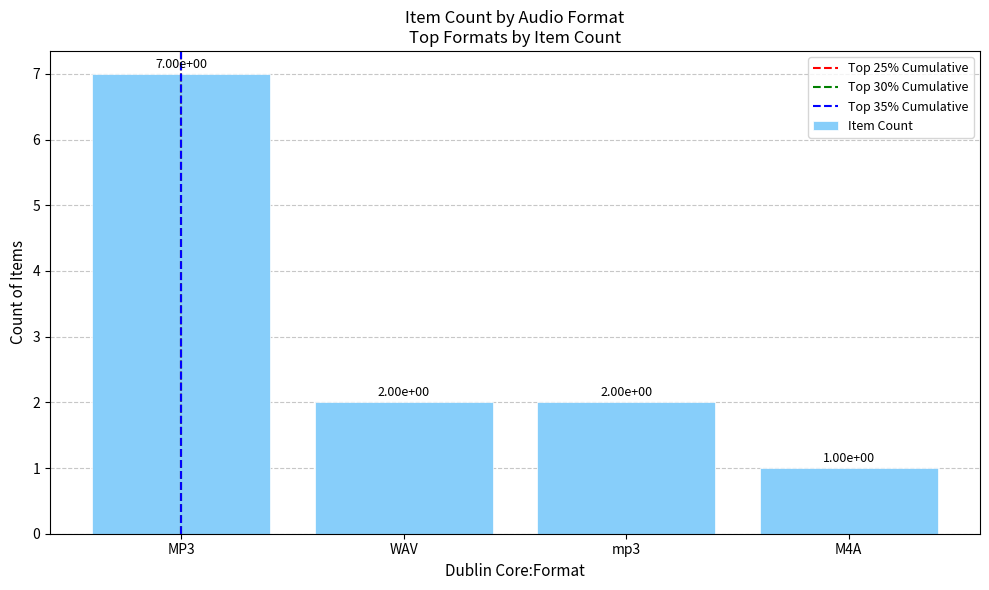

What is the value of the 1st bar from the left?

7